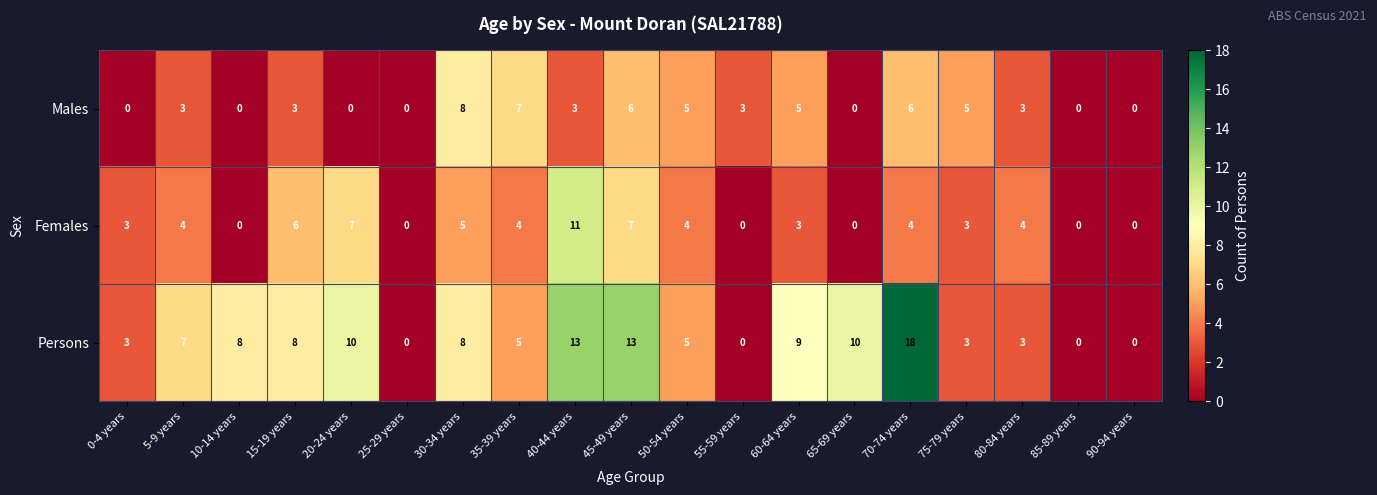

What is the approximate value of Persons at 80-84 years?

3